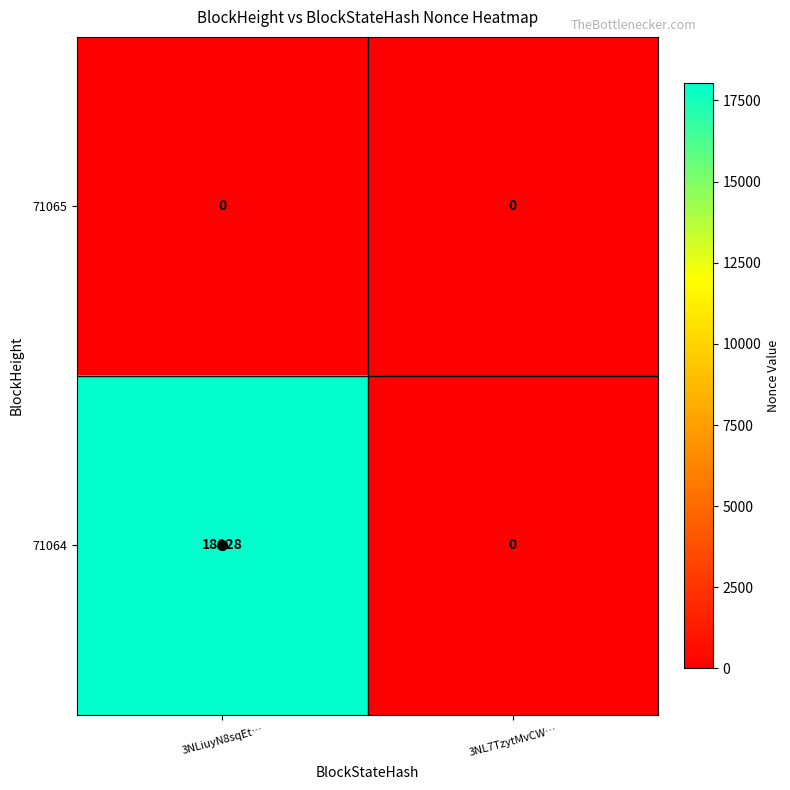

What is the total value across all series at 3NLiuyN8sqEt…?

18028